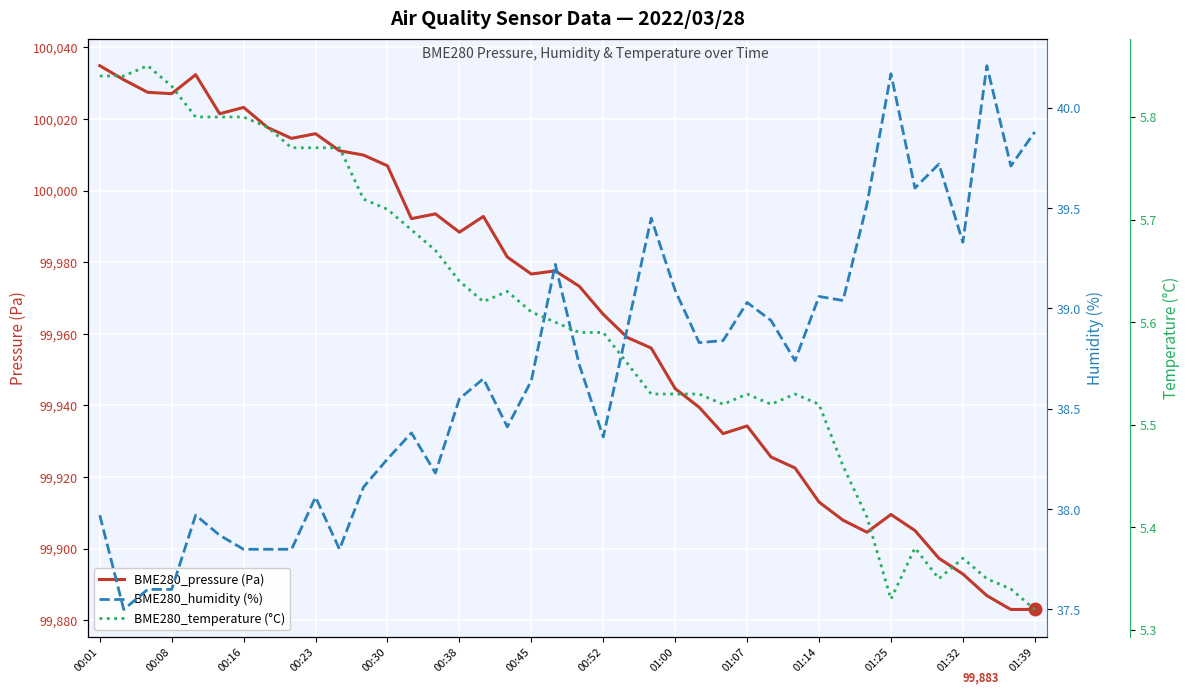

Which series has the largest range (max minus min)?

BME280_pressure (Pa)